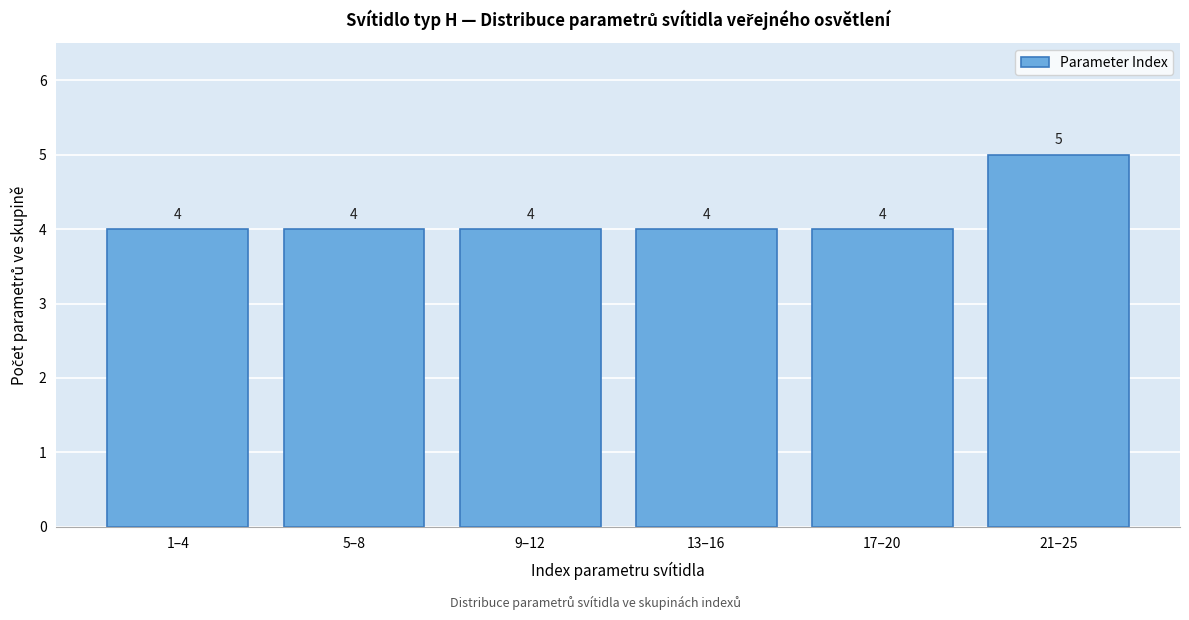

Reading left to right, what are all the values shown in this chart?

1–4=4	5–8=4	9–12=4	13–16=4	17–20=4	21–25=5